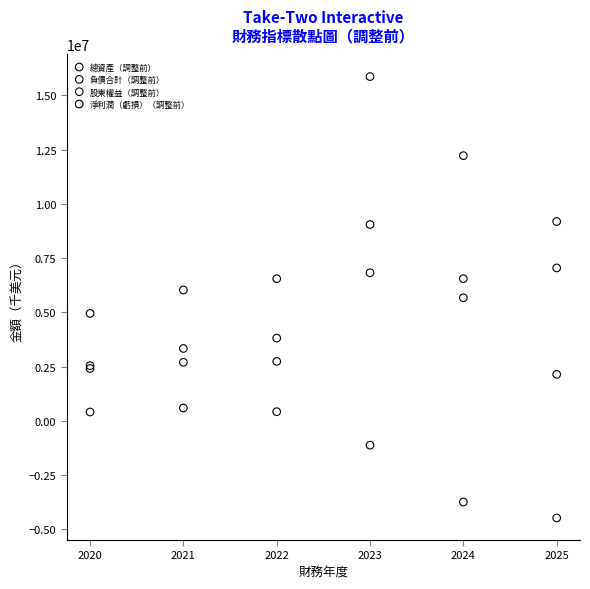

In the 淨利潤（虧損）（調整前） series, what Y value is closest to -1945007?

-1124700